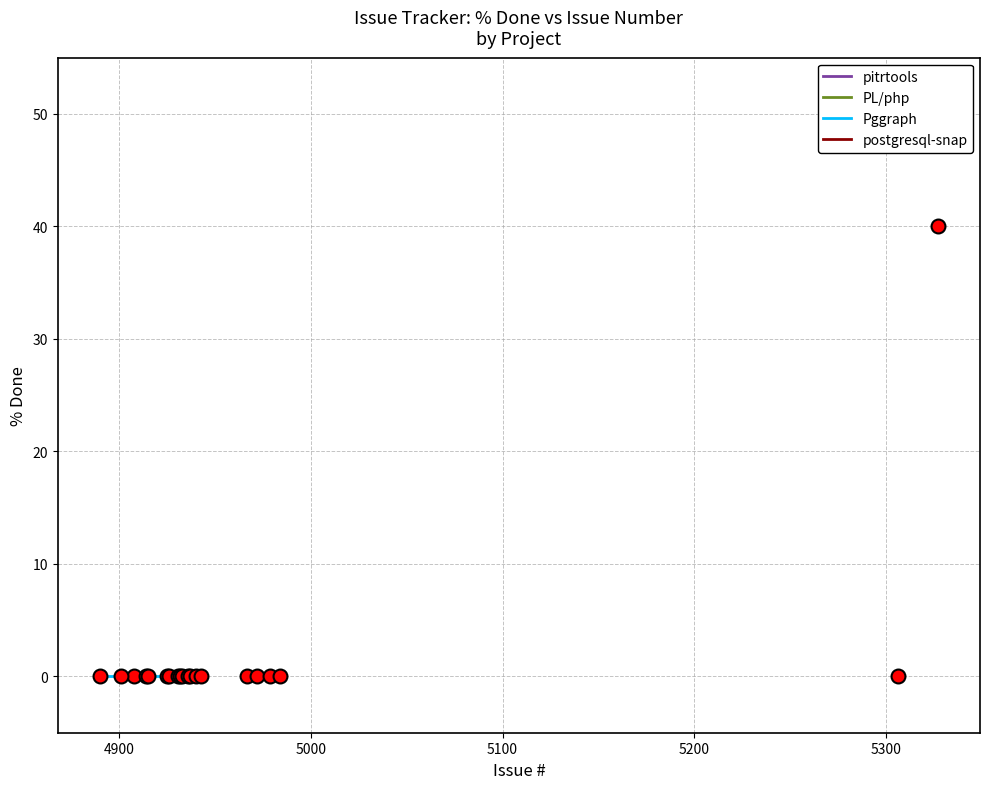

Reading right to left, list all the values displayed in this chart.

Pggraph: 0	0	40	0	0	0	0	0	0	0	0	0	0	0	0	0	0	0	0	0
PL/php: 0	0	0	0	0	0	0	0	0	0	0	0	0	0	0	0	0	0	0	0
pitrtools: 0	0	0	0	0	0	0	0	0	0	0	0	0	0	0	0	0	0	0	0
postgresql-snap: 0	0	40	0	0	0	0	0	0	0	0	0	0	0	0	0	0	0	0	0